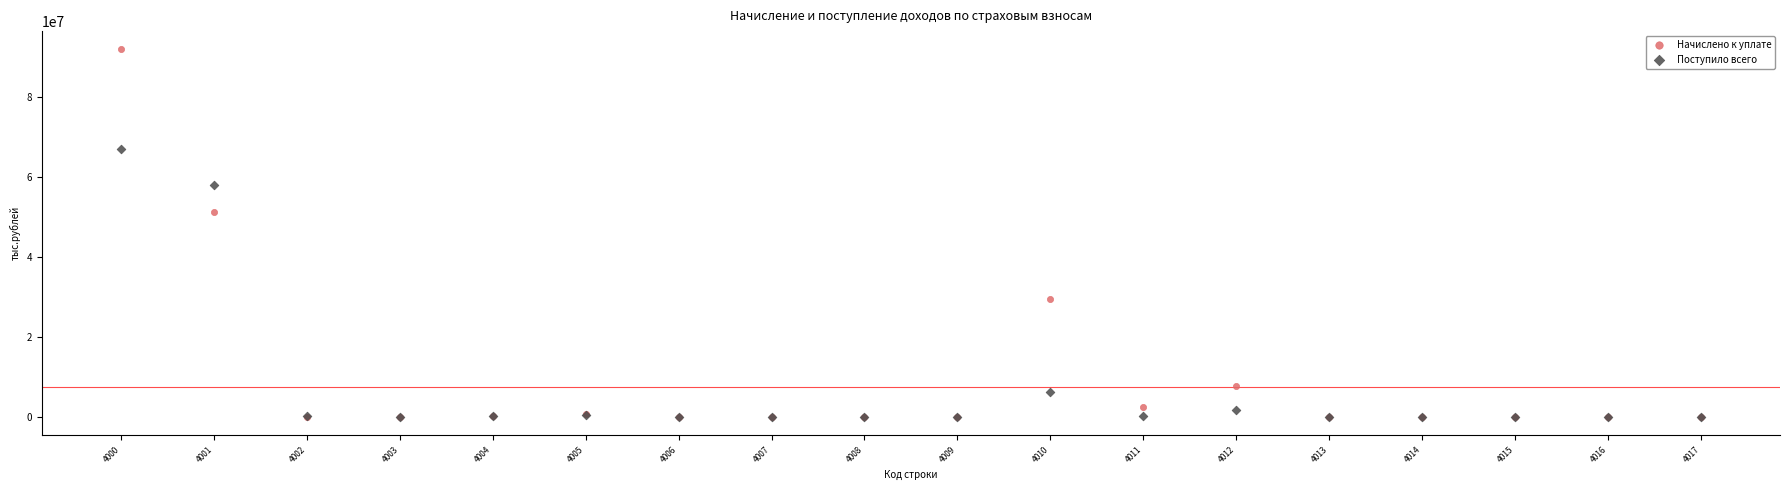

In the Поступило всего series, what Y value is closest to 33508369?

57959671